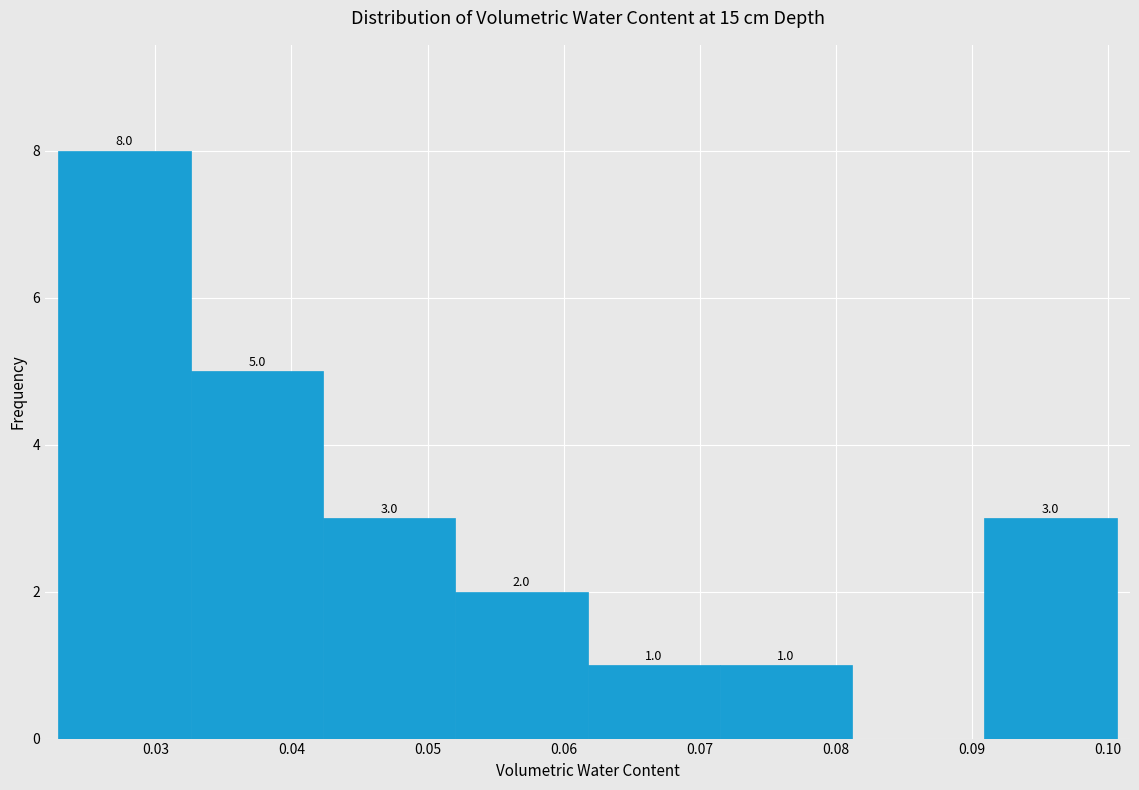

Over which range of the x-axis is the bar tallest?

0.023 to 0.033